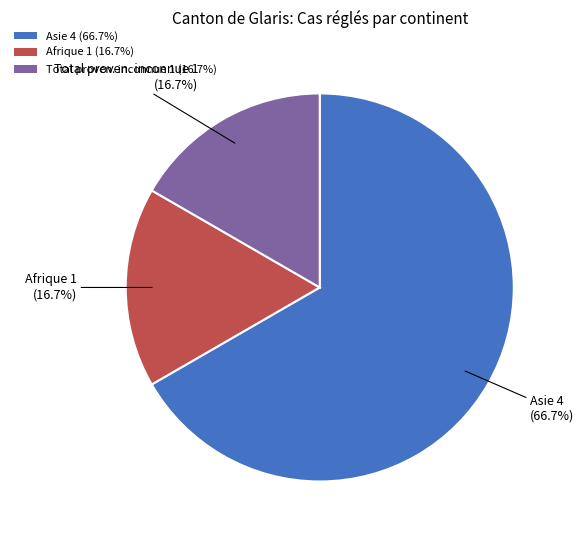

Does Afrique 1 (16.7%) represent more than half of the total?

No